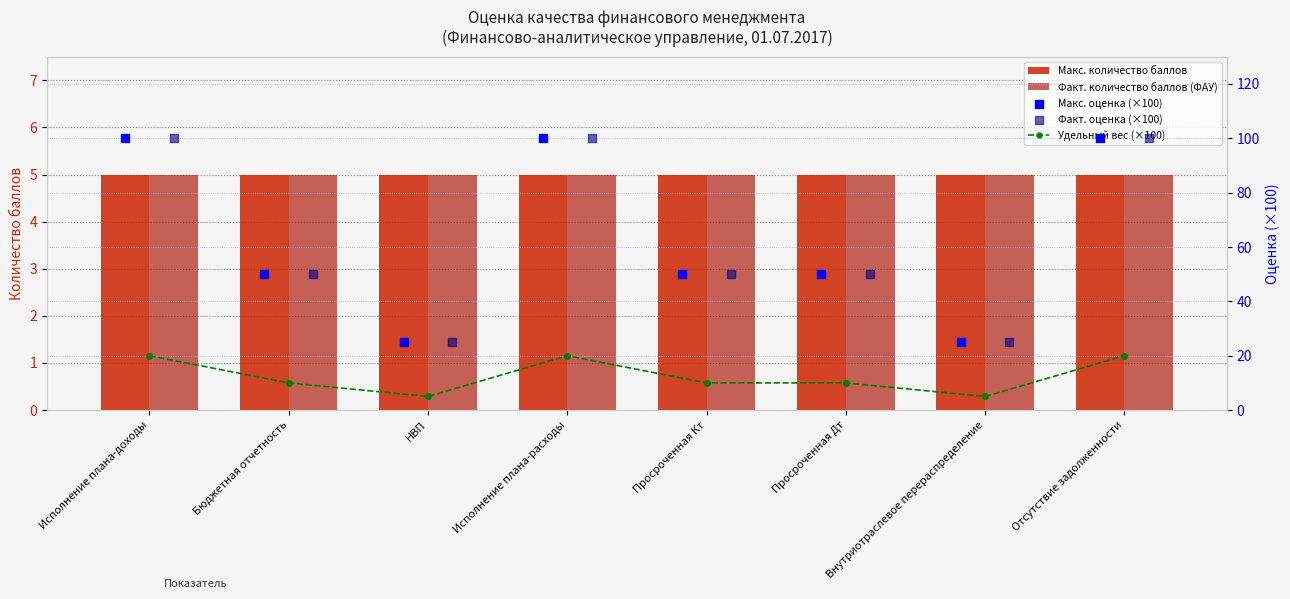

What are all the series names shown in the legend?

Макс. количество баллов, Факт. количество баллов (ФАУ), Удельный вес (×100), Макс. оценка (×100), Факт. оценка (×100)